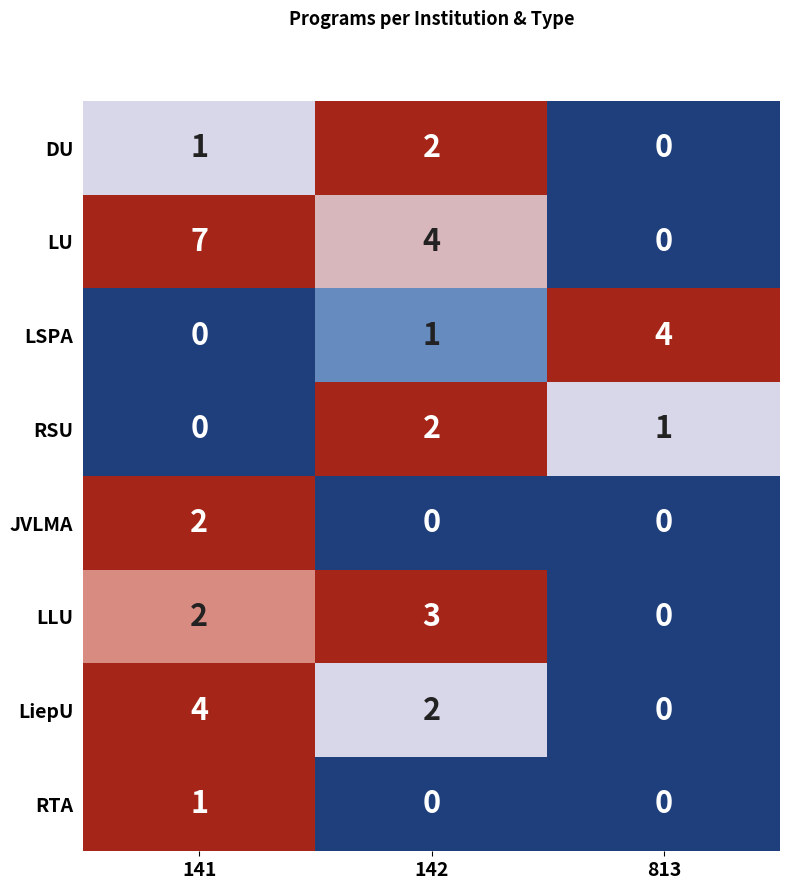

What is the spread (max minus min) of values at 813?

4